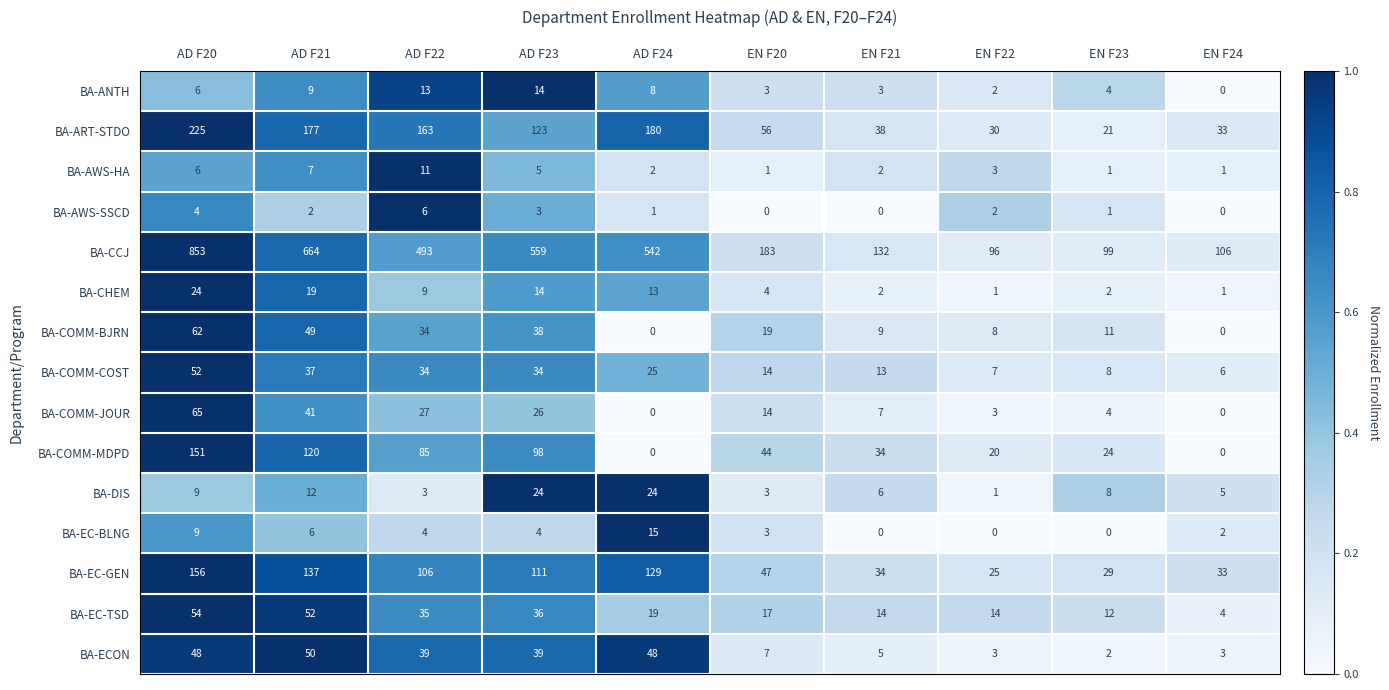

Which category has the highest value across all series?

AD F20